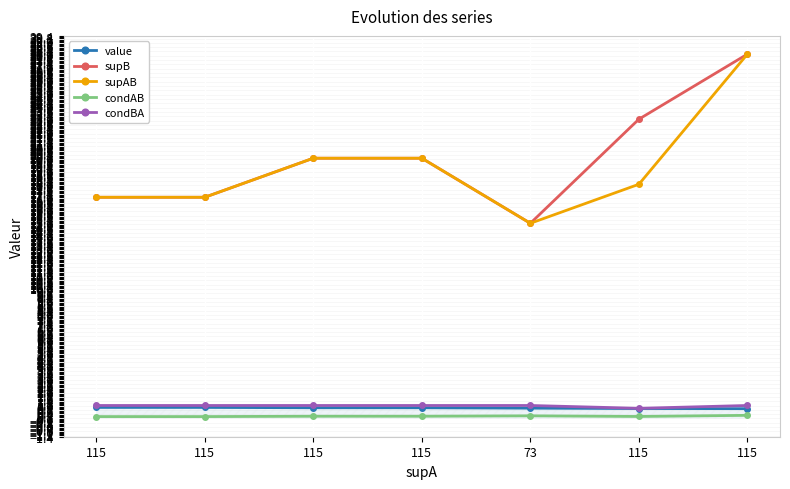

What is the sum of all condAB values?

1.2